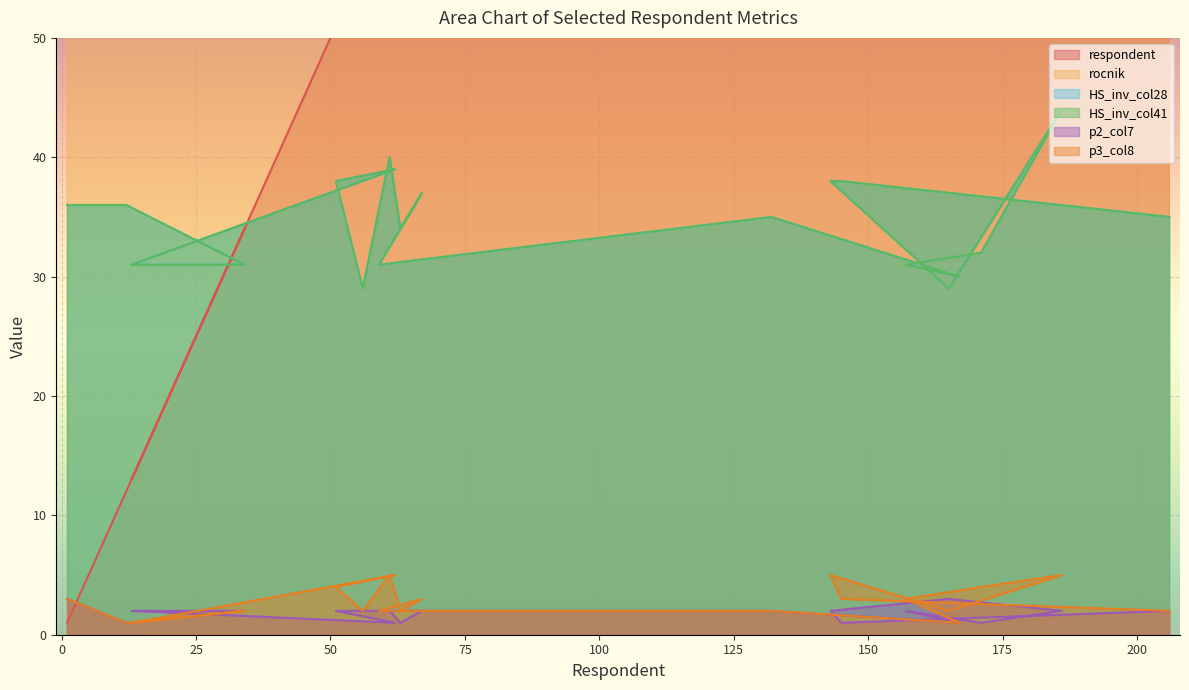

Which series has the largest total across all categories?

rocnik